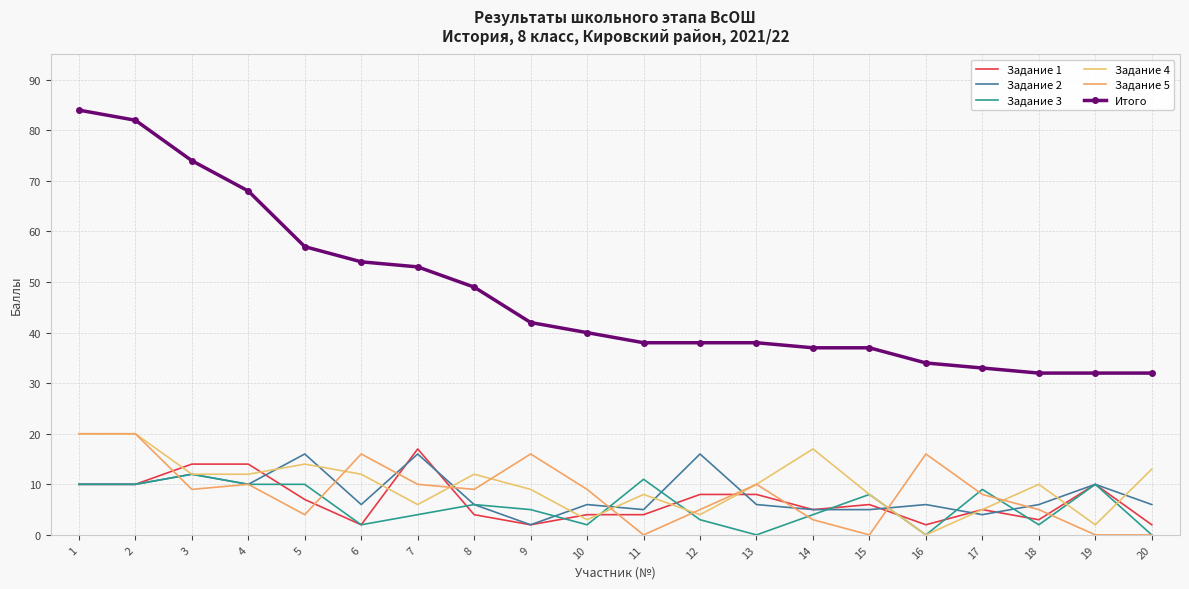

What is the value of the Задание 3 point at the 15th from the left?

8